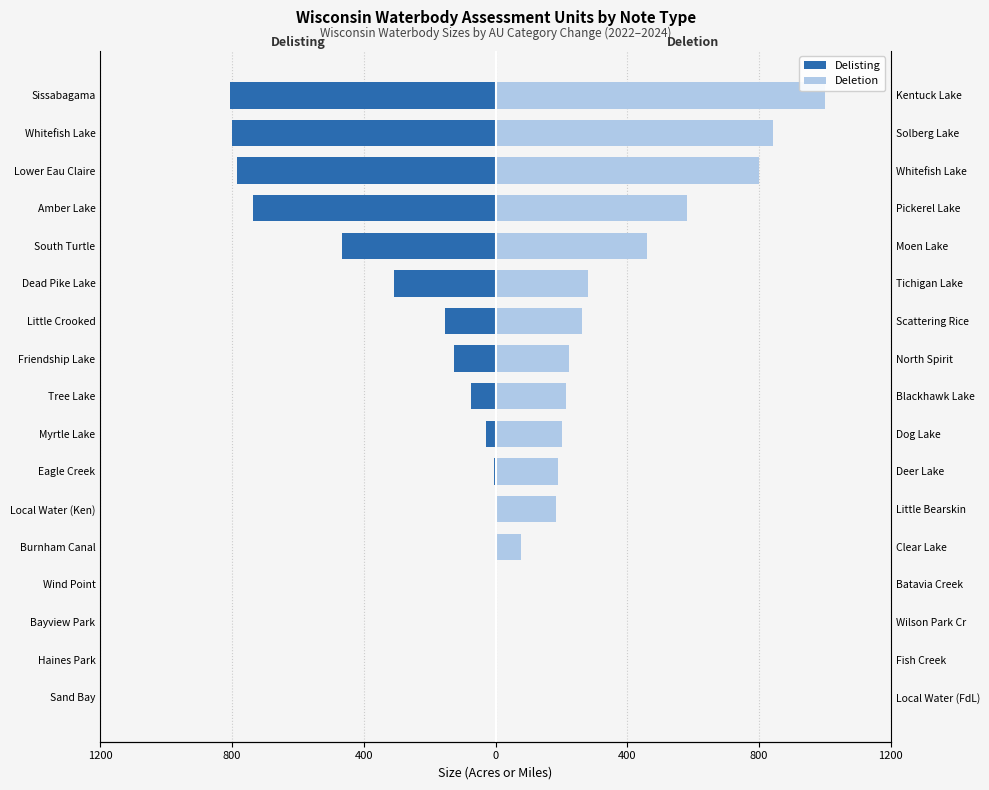

True or false: Deletion has a value of 1.9 at Bayview Park.

False